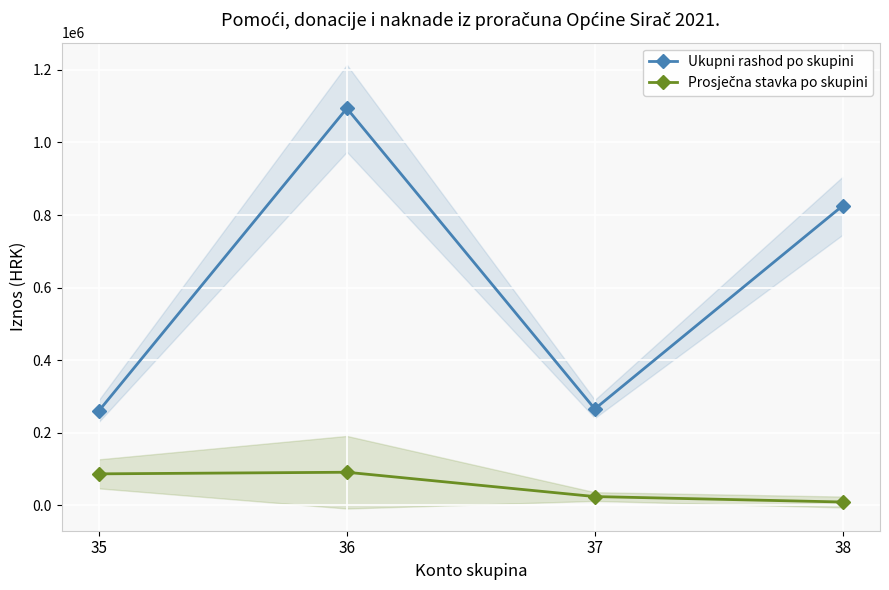

What is the average value of the Prosječna stavka po skupini series?

52809.7